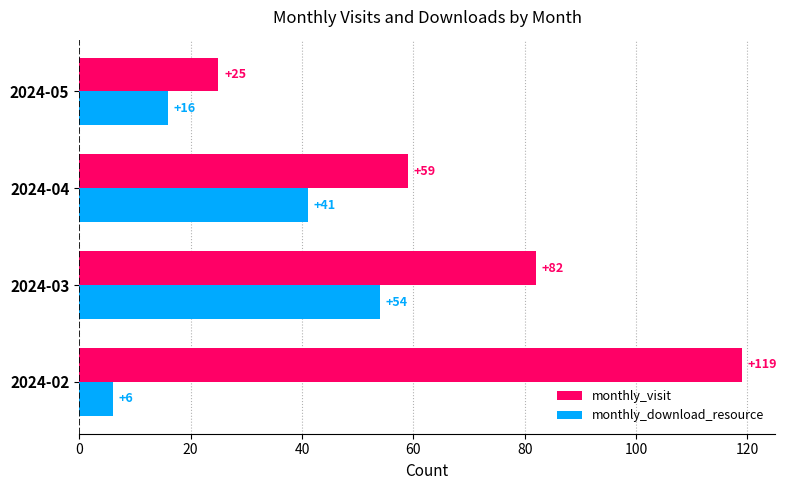

Which series has the widest spread of values?

monthly_visit